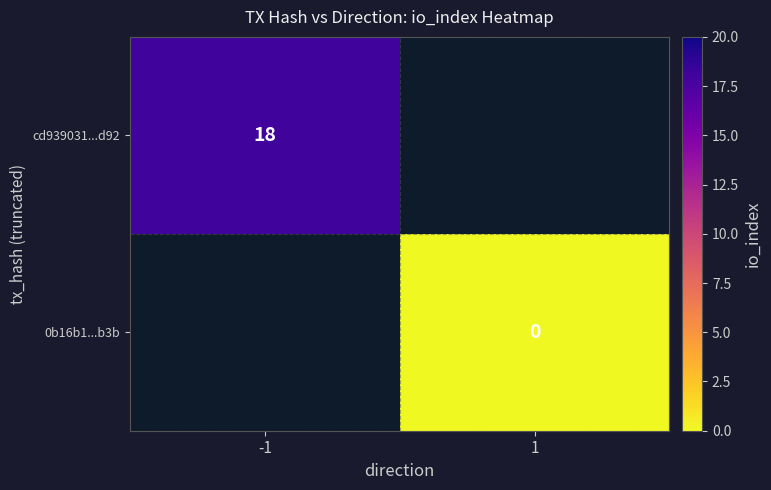

Is it true that cd939031...d92 equals 18 at -1?

True